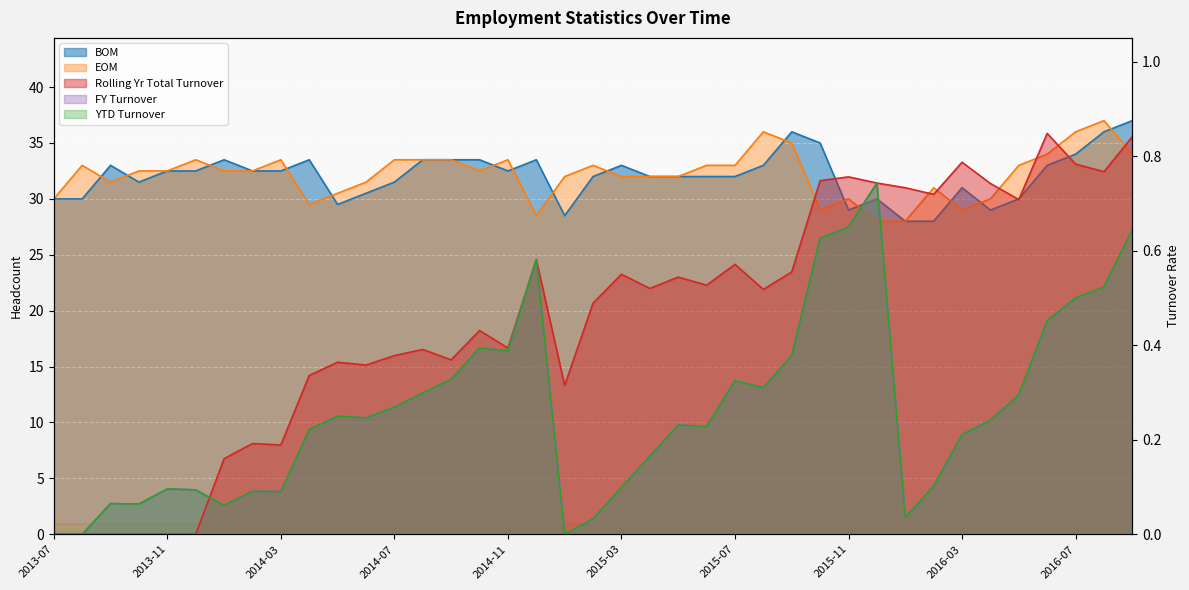

True or false: YTD Turnover and BOM cross at least once.

False